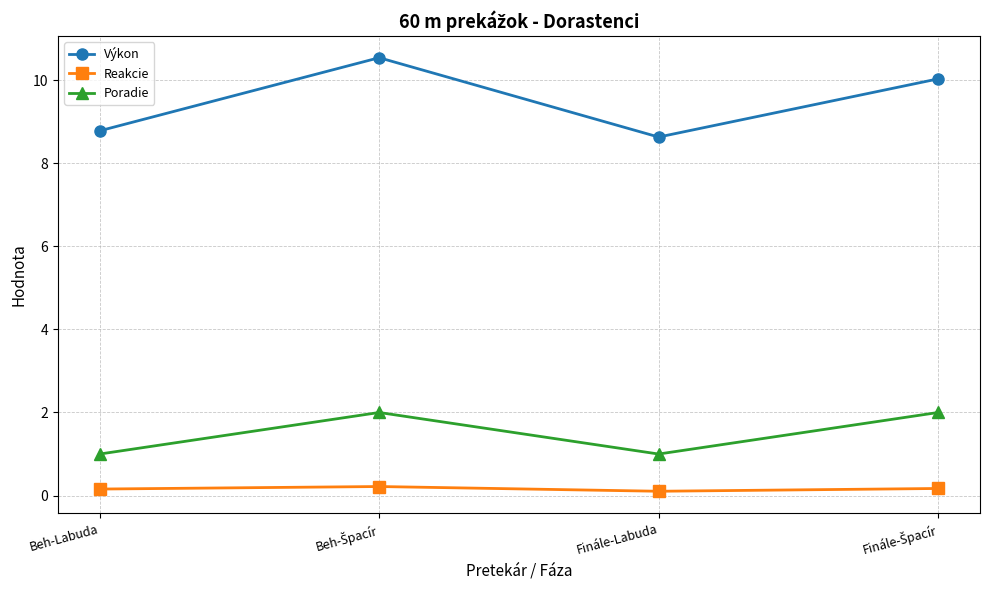

Does the chart display data point markers on the line(s)?

Yes